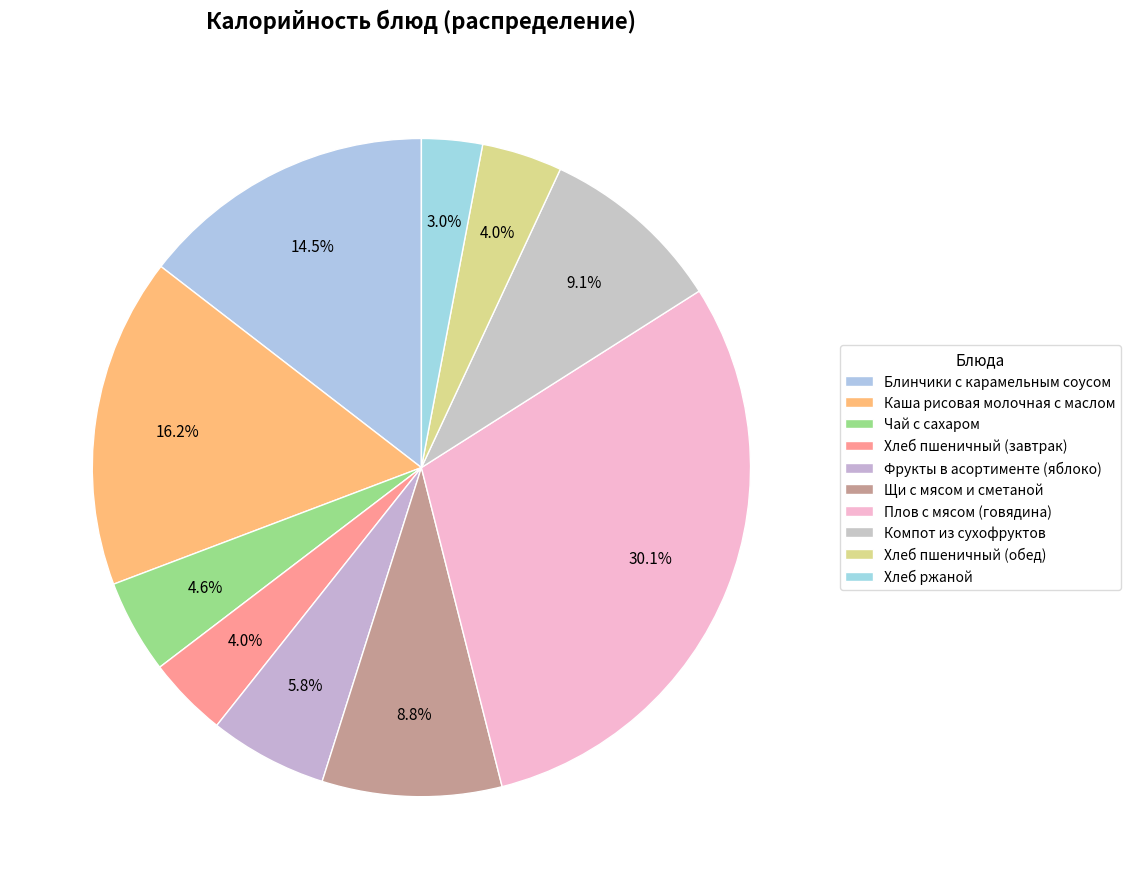

To the nearest percent, what is the difference between the largest and smallest slice percentages?

27%